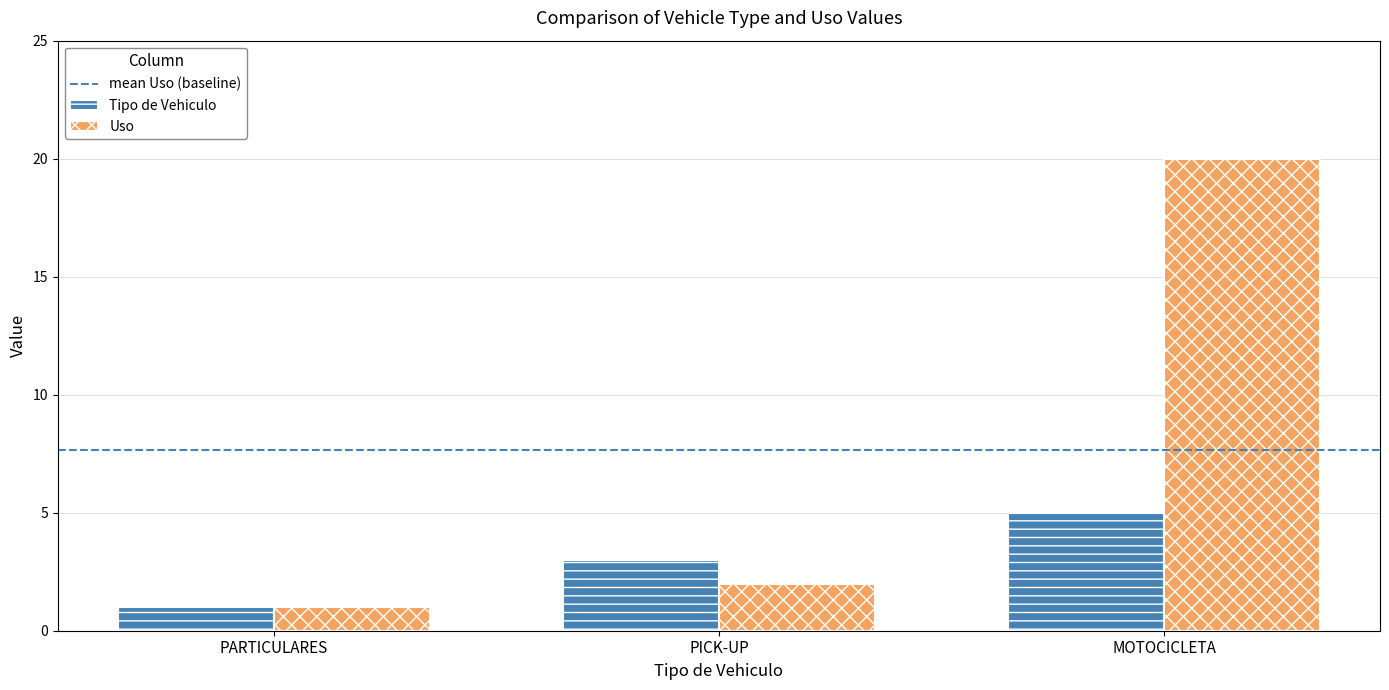

Which series has the largest total across all categories?

Uso